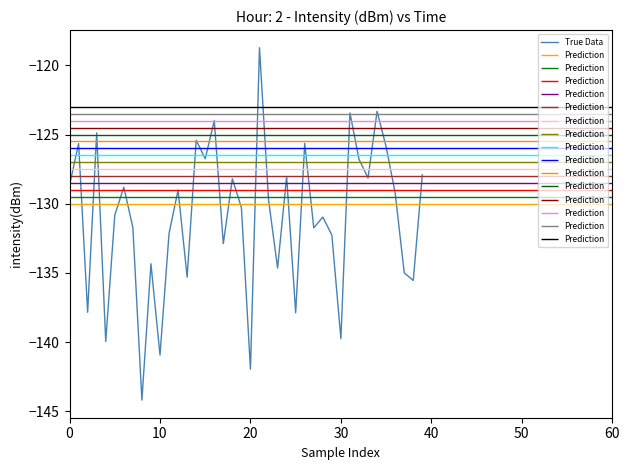

Does the chart have visible grid lines?

No